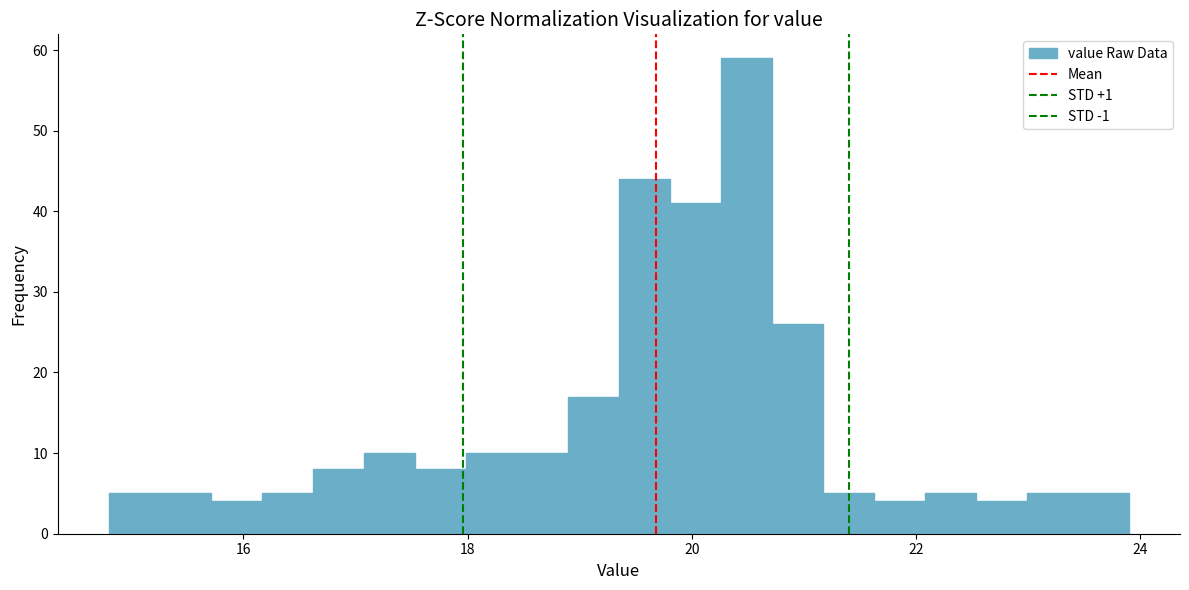

Read against the x-axis, roughly where is the centre of the tallest bar?

20.4